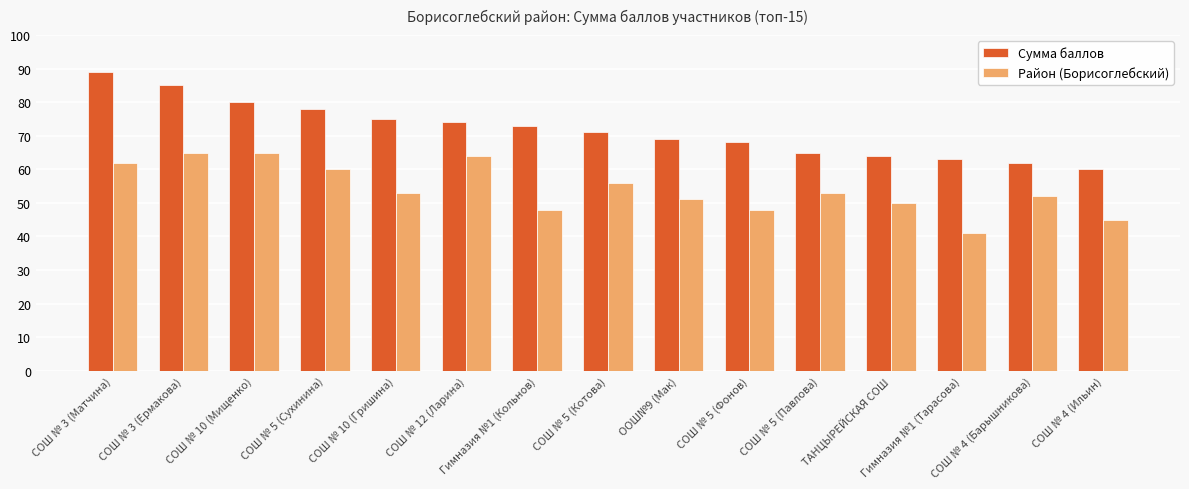

The Сумма баллов series shows 71 at СОШ № 5 (Котова). True or false?

True